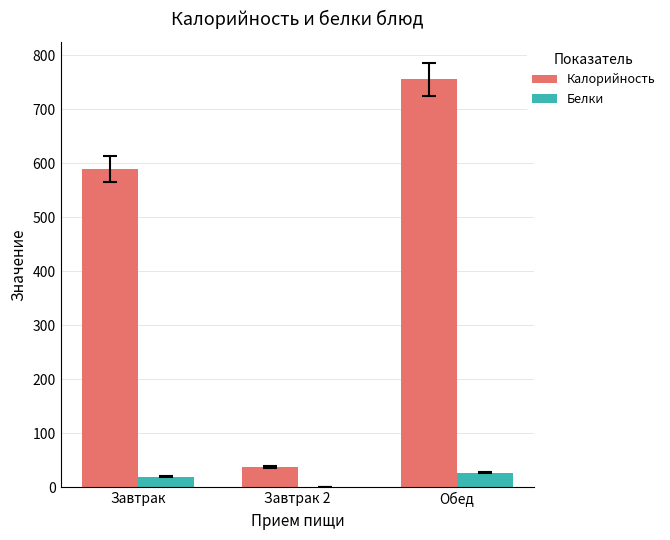

Where is Калорийность nearest to the value 396?

Завтрак